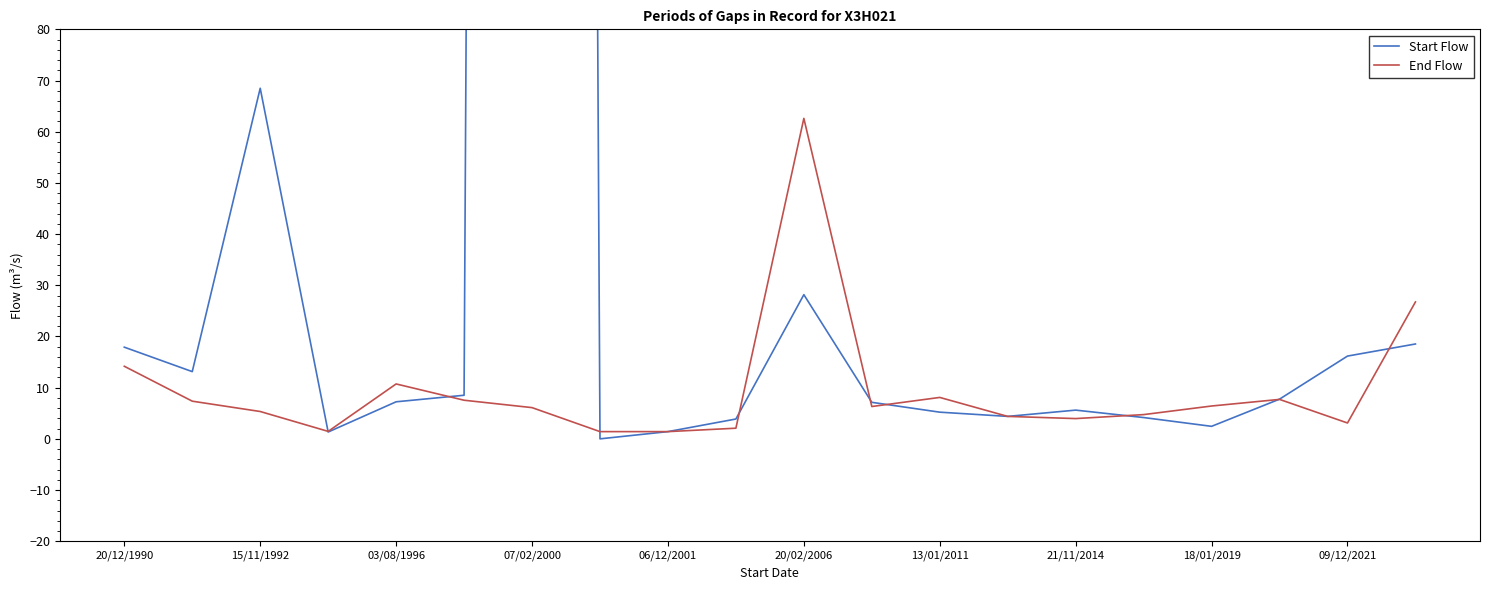

The value of End Flow at 13/01/2011 is 8.1. True or false?

True